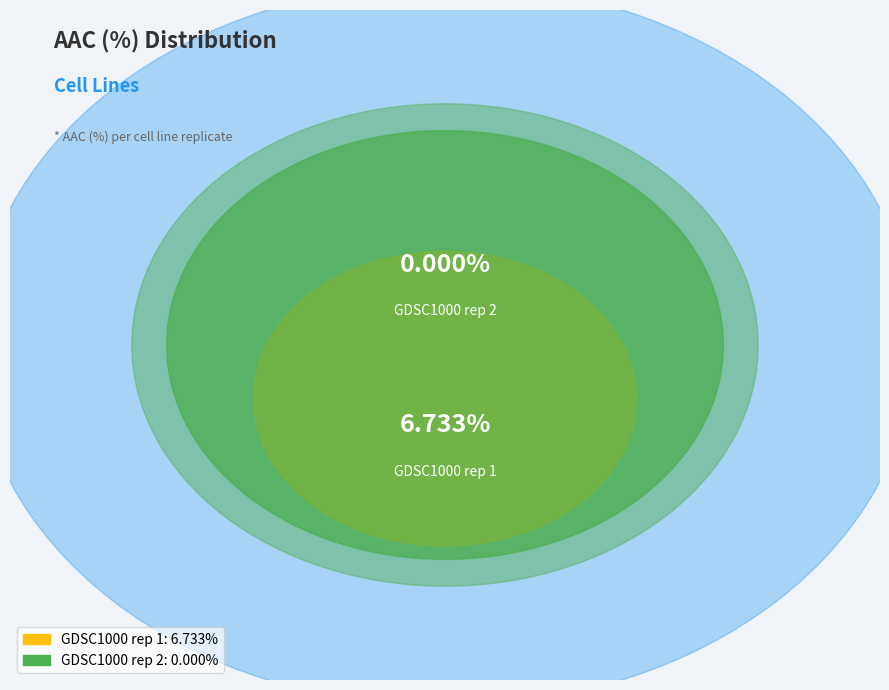

Is it true that GDSC1000 rep 1 is 100% of the pie?

True